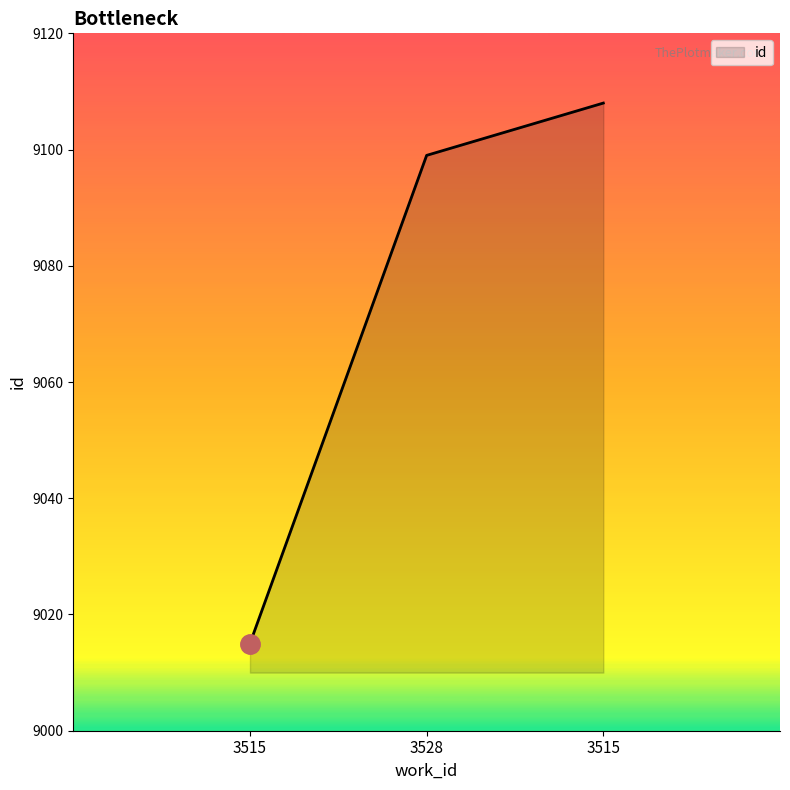

Which has a higher value, 3528 or 3515?

3515